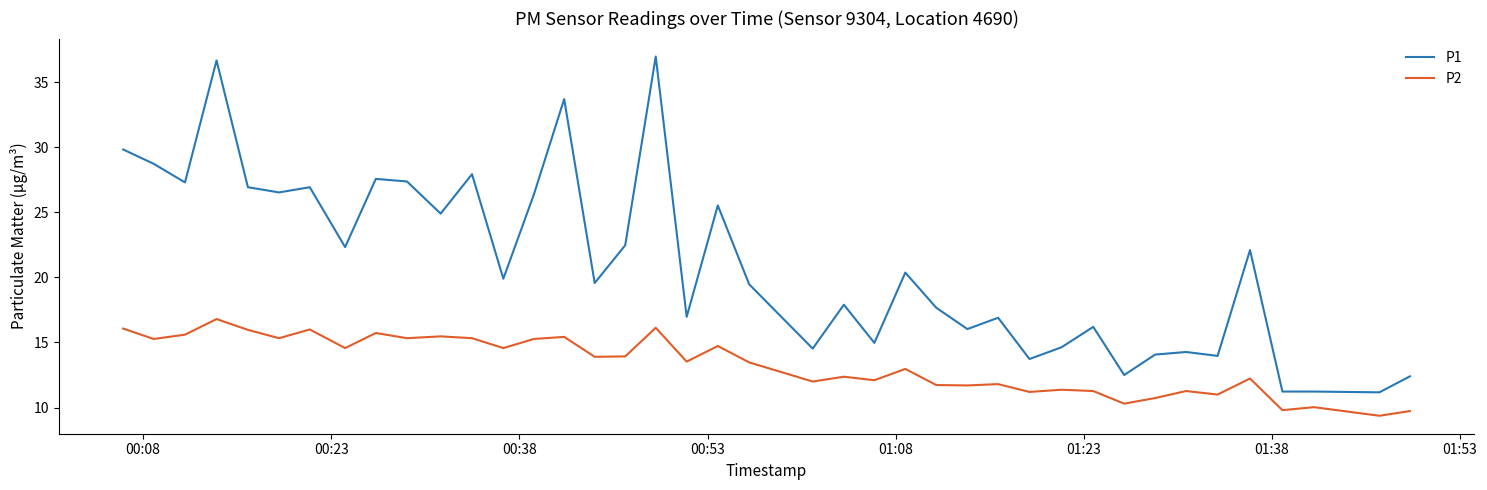

What is the maximum value shown in the chart?

37.0